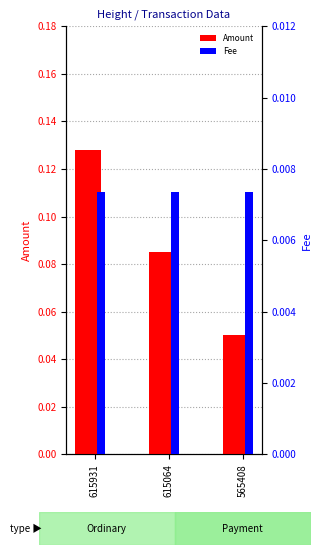

What are all the series names shown in the legend?

Amount, Fee